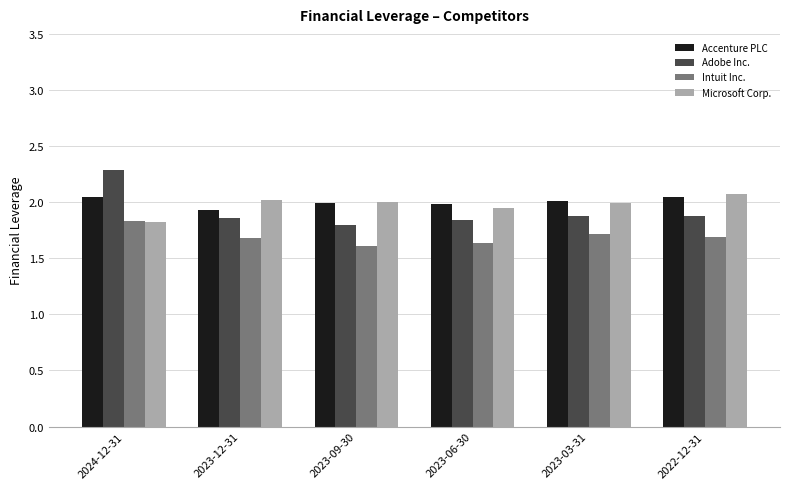

Is the value of Adobe Inc. at 2023-06-30 greater than the value of Accenture PLC at 2023-09-30?

No